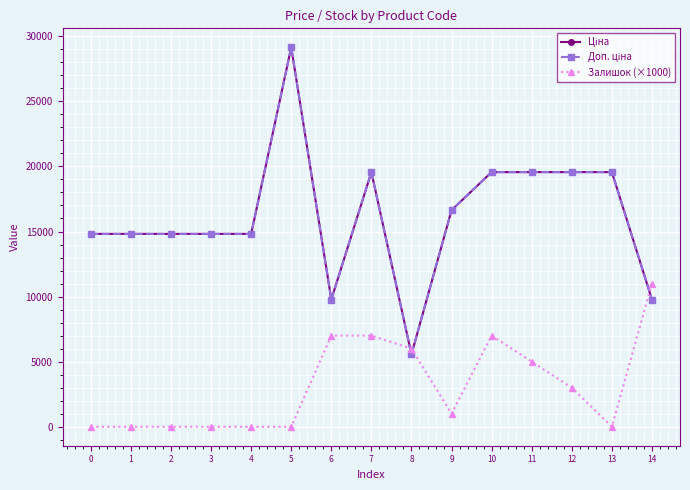

At which label is Ціна closest to 17356?

9